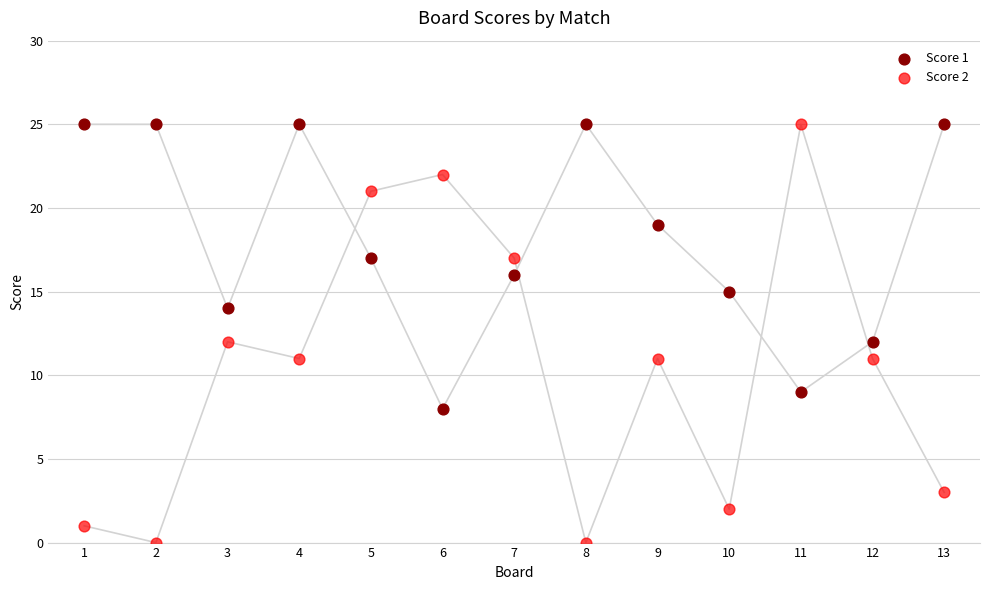

Which series has the largest Y range (max minus min)?

Score 2